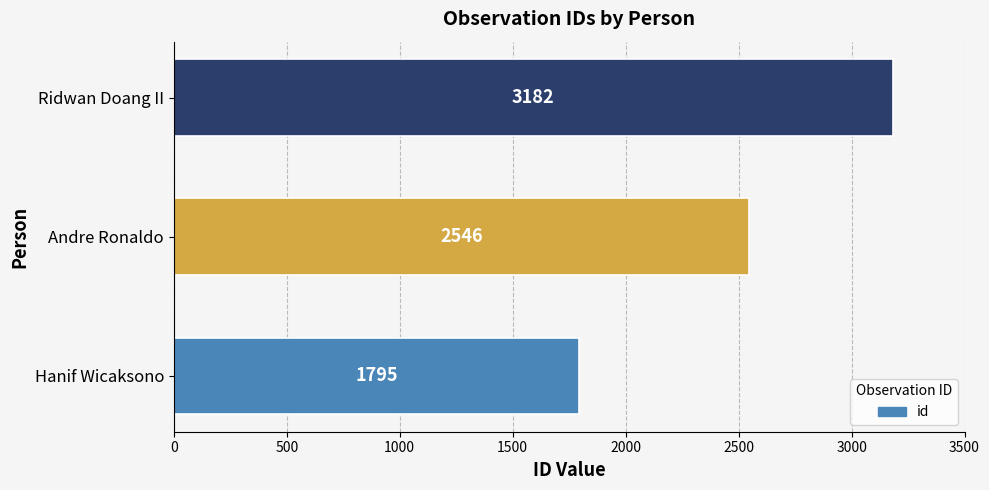

Where is the data nearest to the value 2488?

Andre Ronaldo